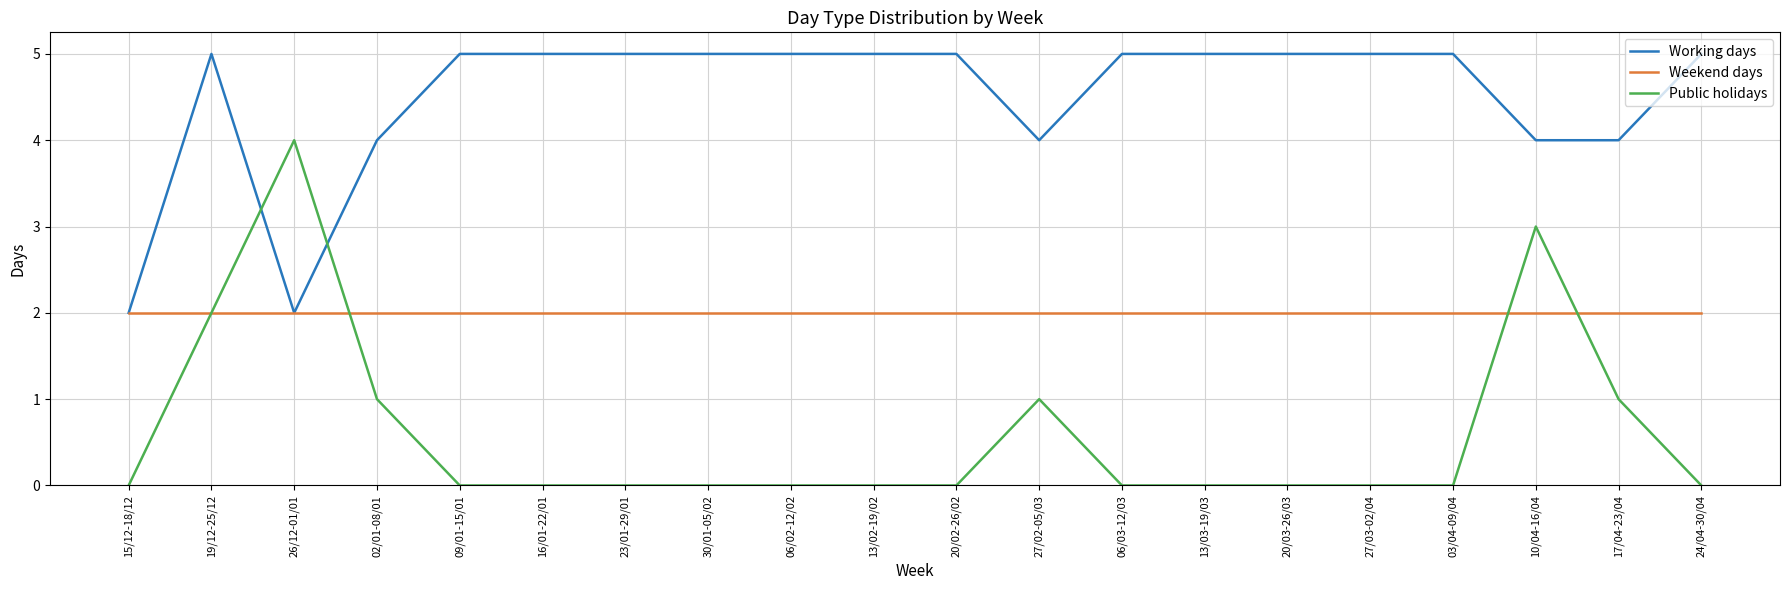

Which series changed the most between 26/12-01/01 and 20/02-26/02?

Public holidays